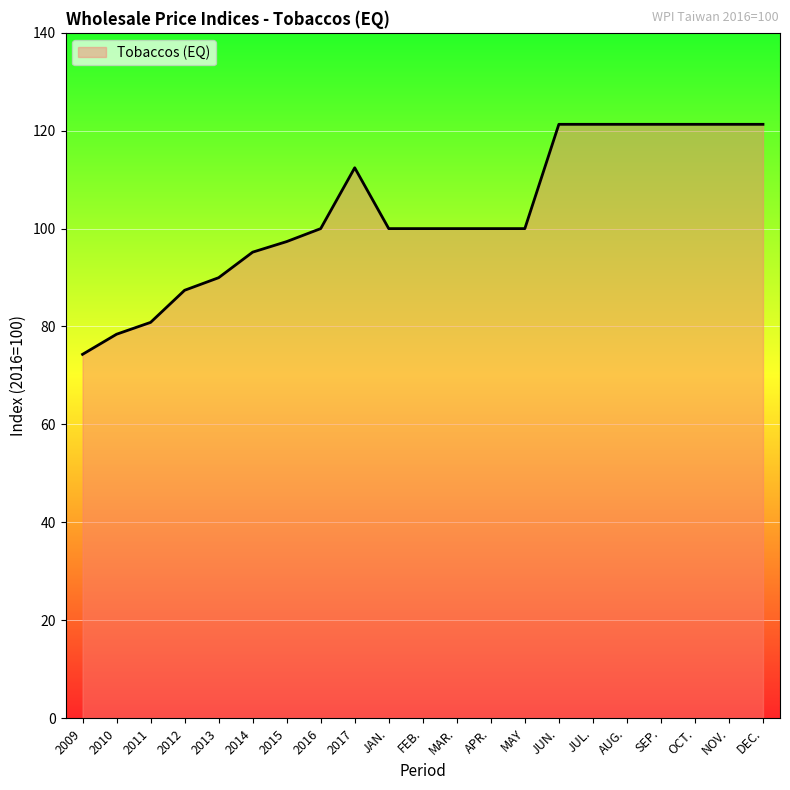

Which category has the lowest value across all series?

2009